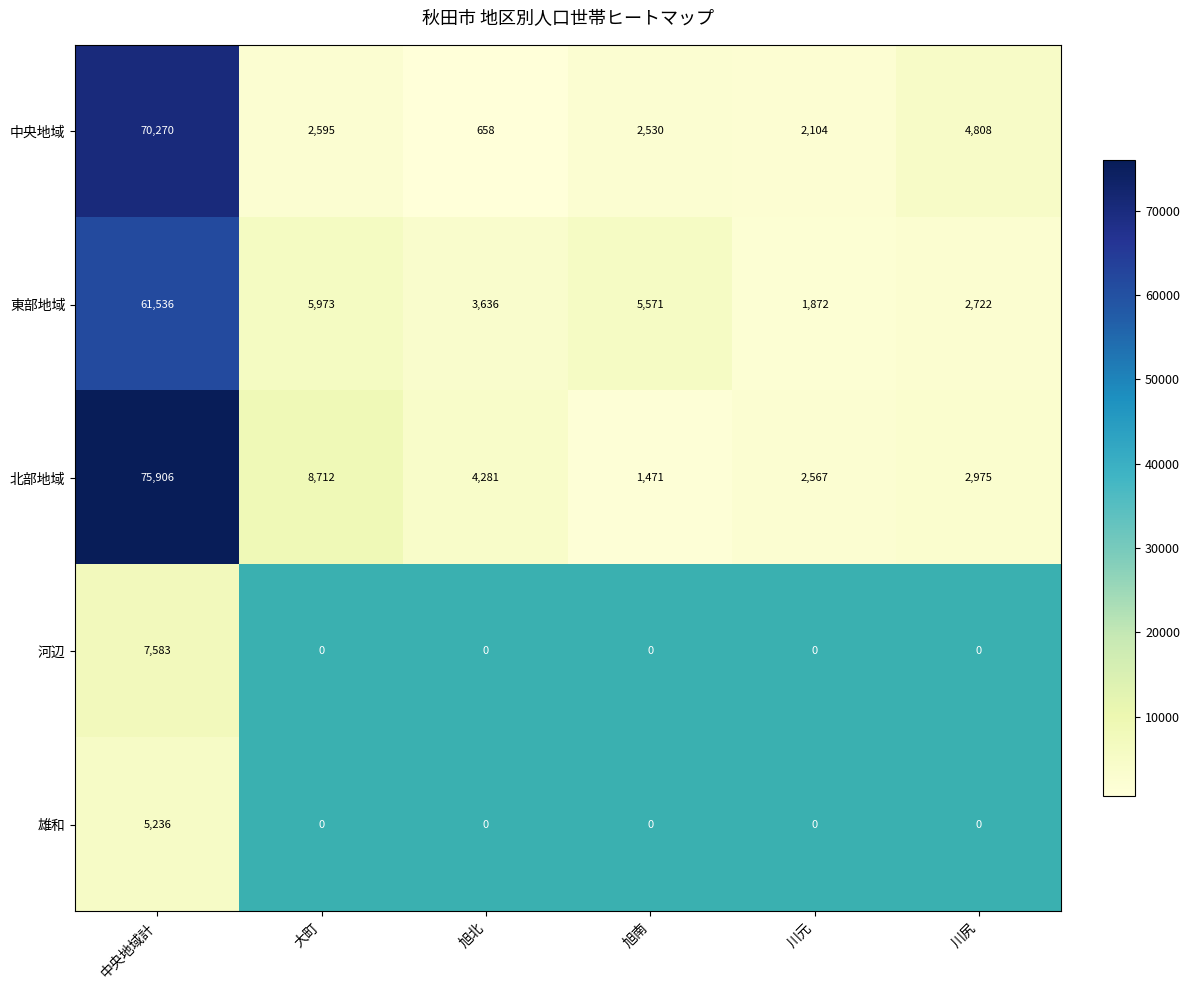

Which category has the lowest value in the 中央地域 series?

旭北